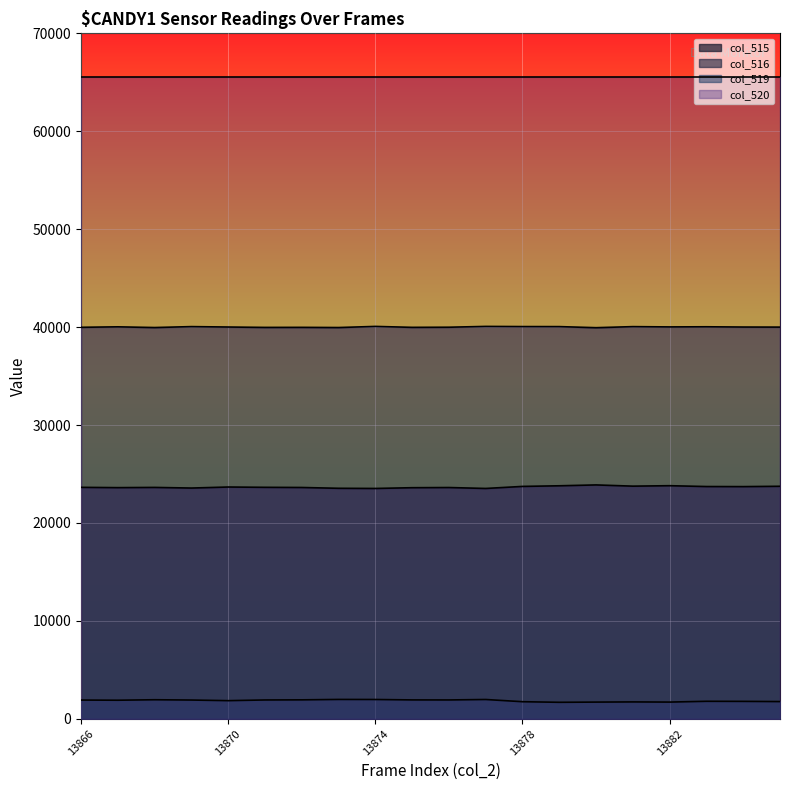

How many categories are shown in the chart?

20